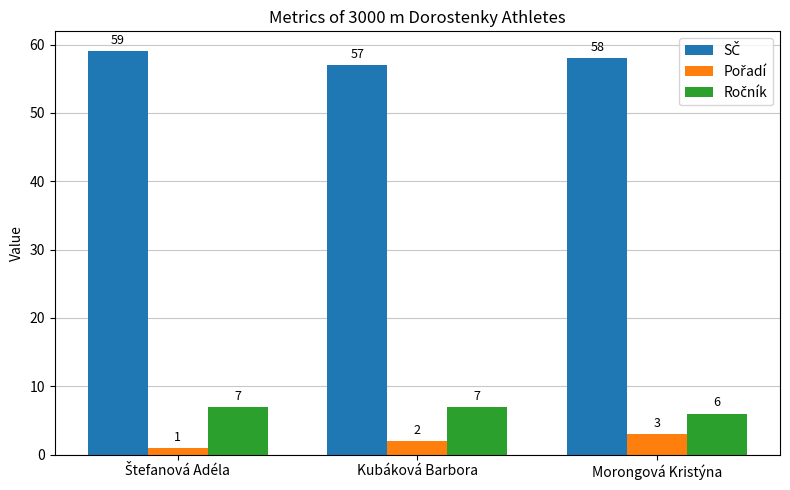

What is the difference between the highest and lowest values at Kubáková Barbora?

55